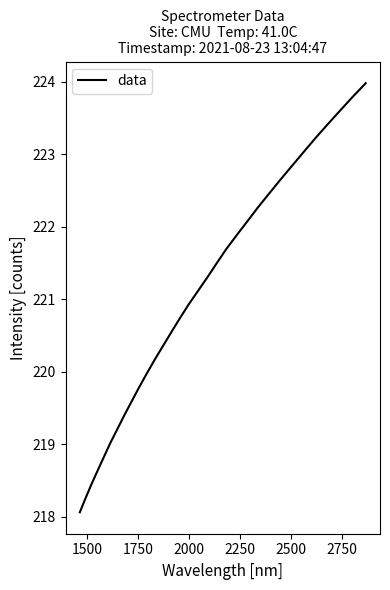

Reading left to right, extract all data points from this chart.

218.1	218.3	218.4	218.6	218.8	219.0	219.2	219.4	219.6	219.8	220.0	220.2	220.4	220.5	220.7	220.9	221.1	221.3	221.5	221.7	221.9	222.1	222.3	222.5	222.6	222.8	223.0	223.2	223.4	223.6	223.8	224.0